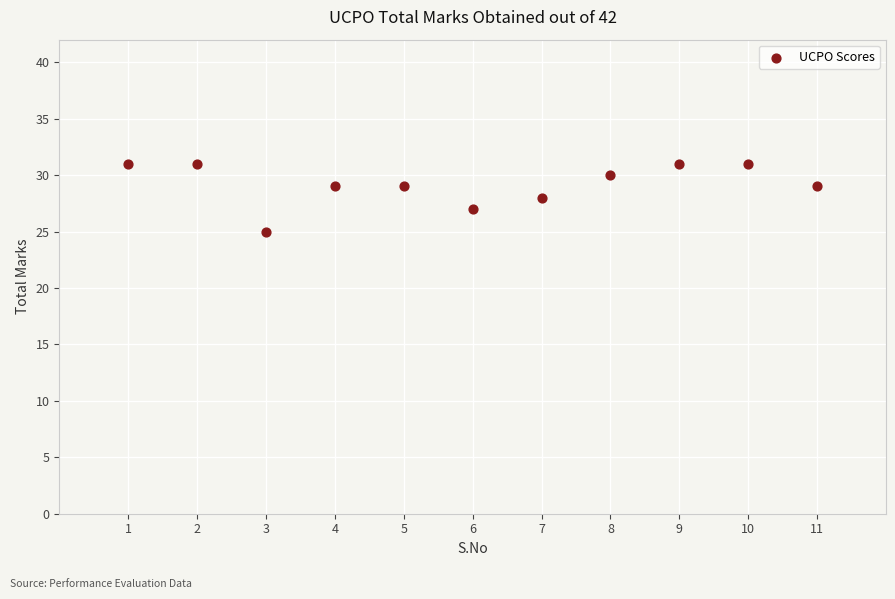

What is the average Y value?

29